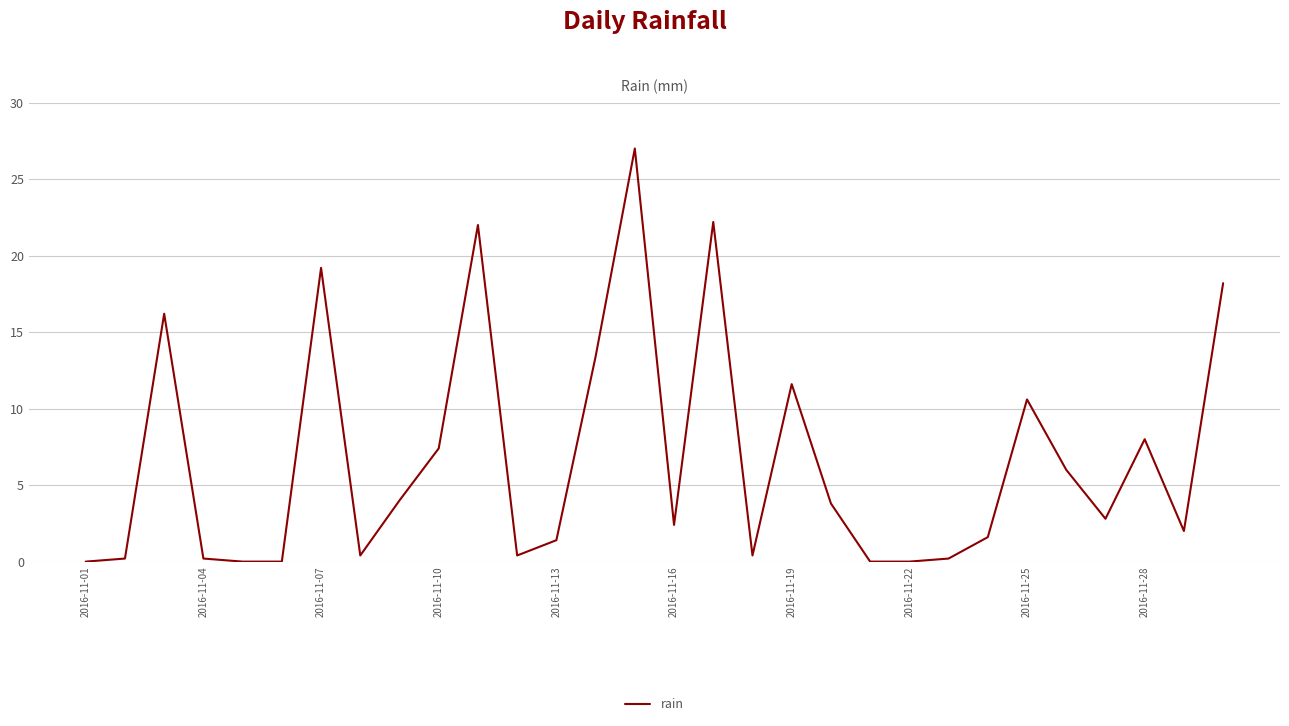

What is the difference between the maximum and minimum values?

27.0